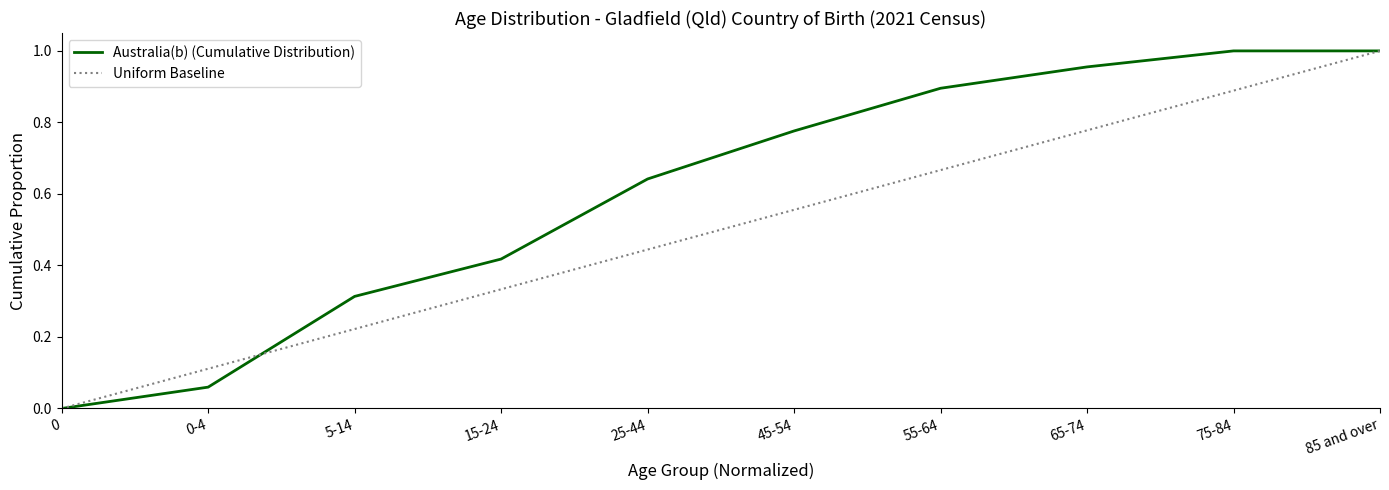

At 75-84, list the series in order from smallest to largest.

Uniform Baseline, Australia(b) (Cumulative Distribution)